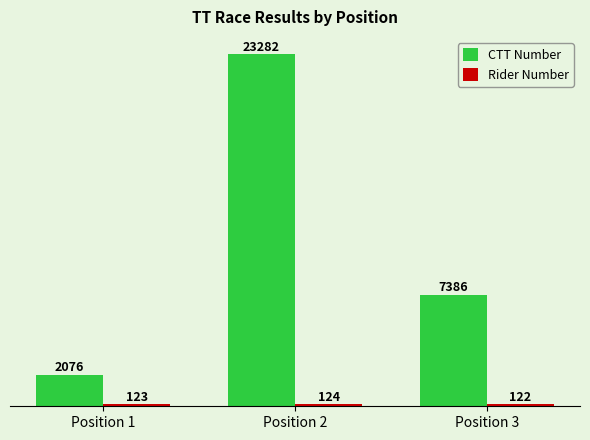

The value of CTT Number at Position 1 is 2076. True or false?

True